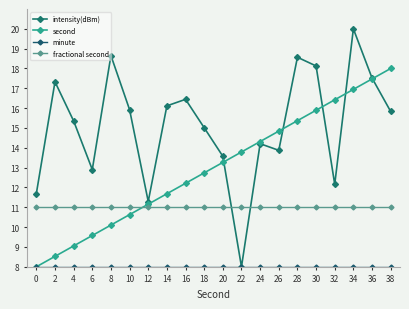

Is this an area chart (filled region under the line)?

No